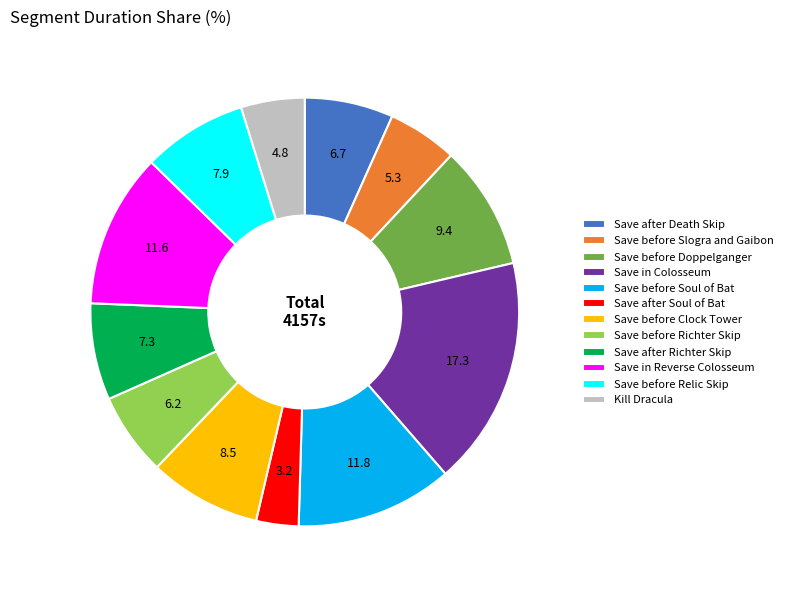

Does Save after Soul of Bat represent more than half of the total?

No